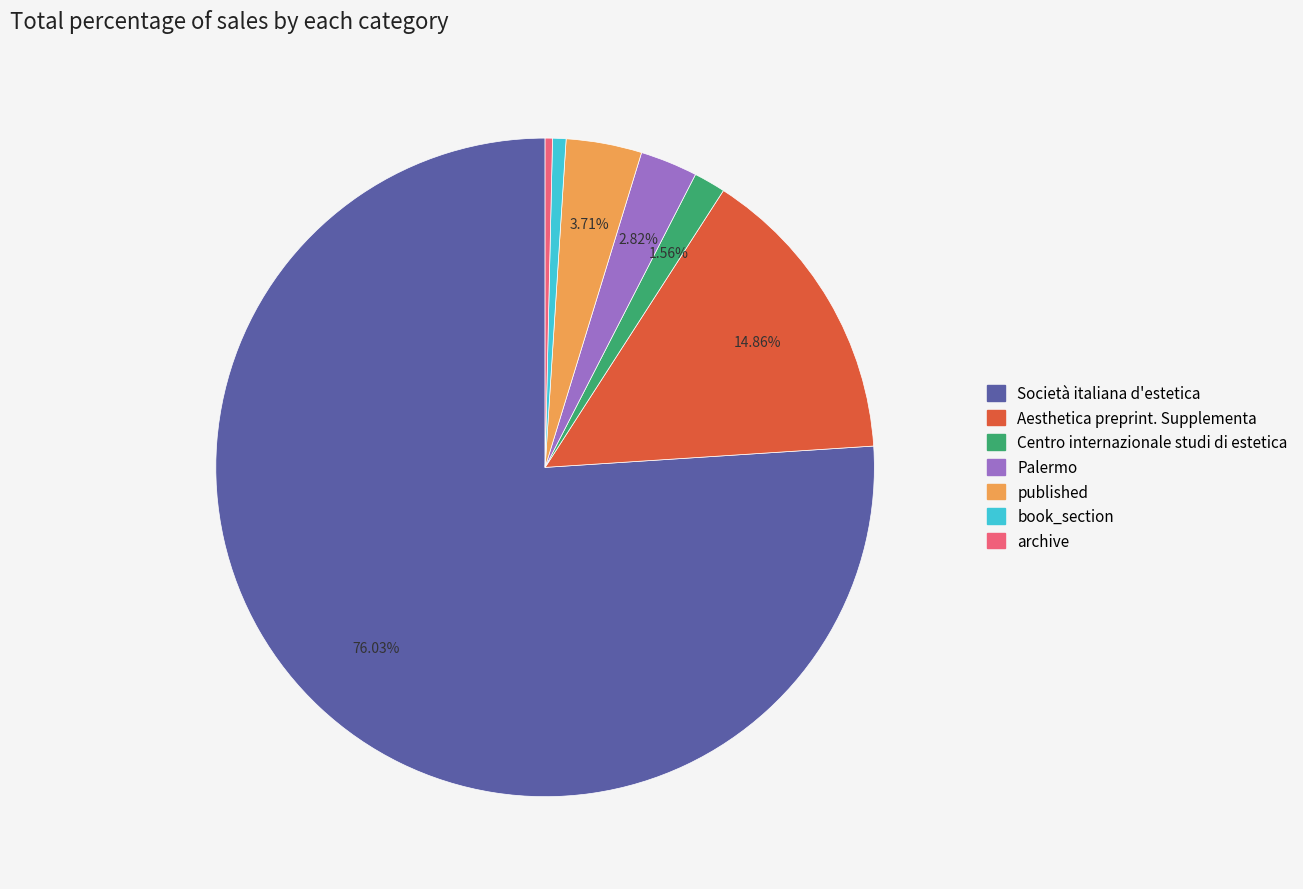

True or false: Società italiana d'estetica accounts for 82% of the total.

False